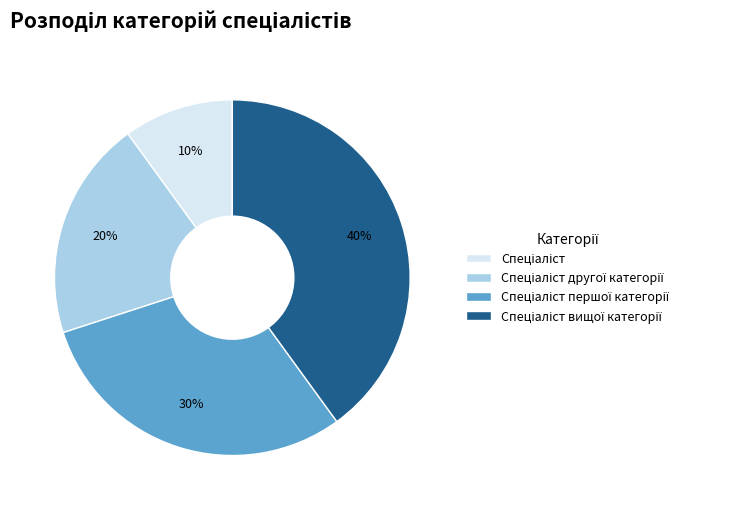

Does any single category account for the majority?

No